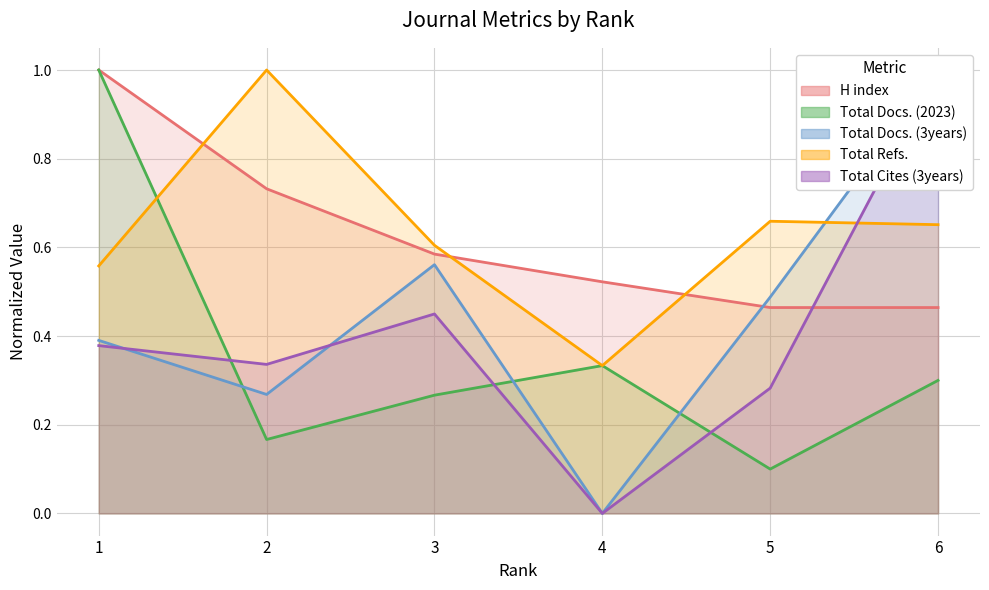

Is it true that Total Docs. (2023) equals 0.1 at 6?

False